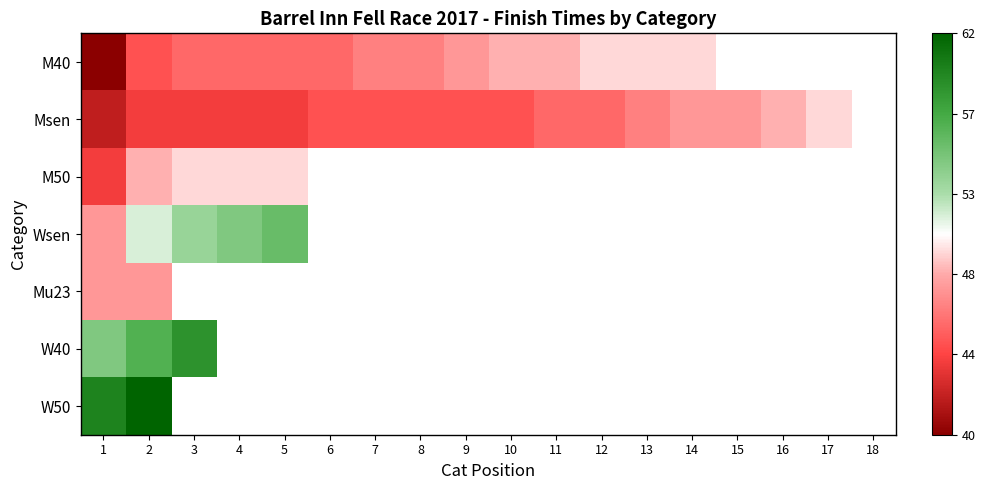

At how many categories does at least one series exceed 52?

5